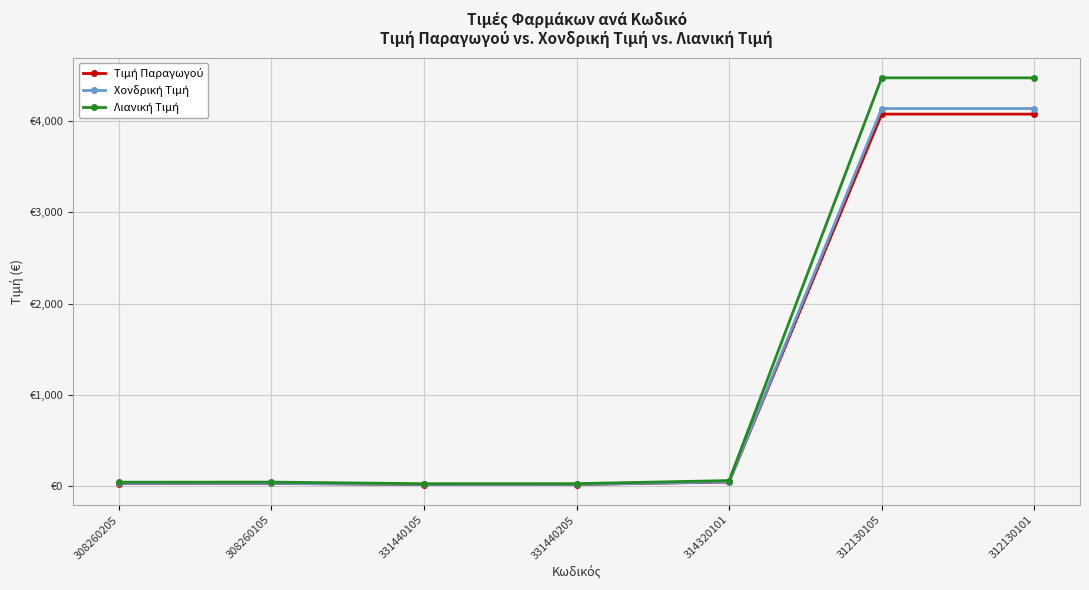

Reading left to right, list all the values displayed in this chart.

Τιμή Παραγωγού: 308260205=32.3	308260105=33.0	331440105=21.0	331440205=21.5	314320101=48.4	312130105=4073.9	312130101=4073.9
Χονδρική Τιμή: 308260205=33.9	308260105=34.6	331440105=22.0	331440205=22.5	314320101=50.8	312130105=4135.0	312130101=4135.0
Λιανική Τιμή: 308260205=46.7	308260105=47.7	331440105=30.4	331440205=31.0	314320101=64.6	312130105=4470.8	312130101=4470.8